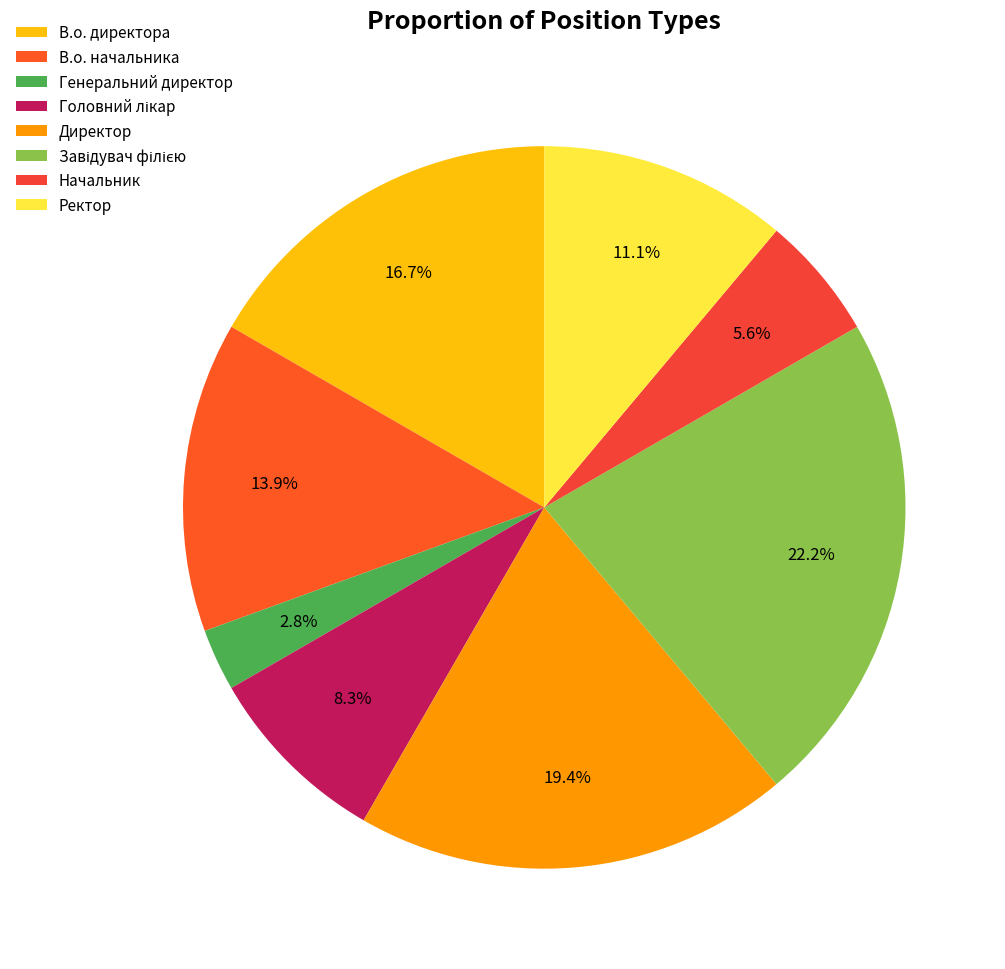

Is there any slice that represents more than half of the pie?

No